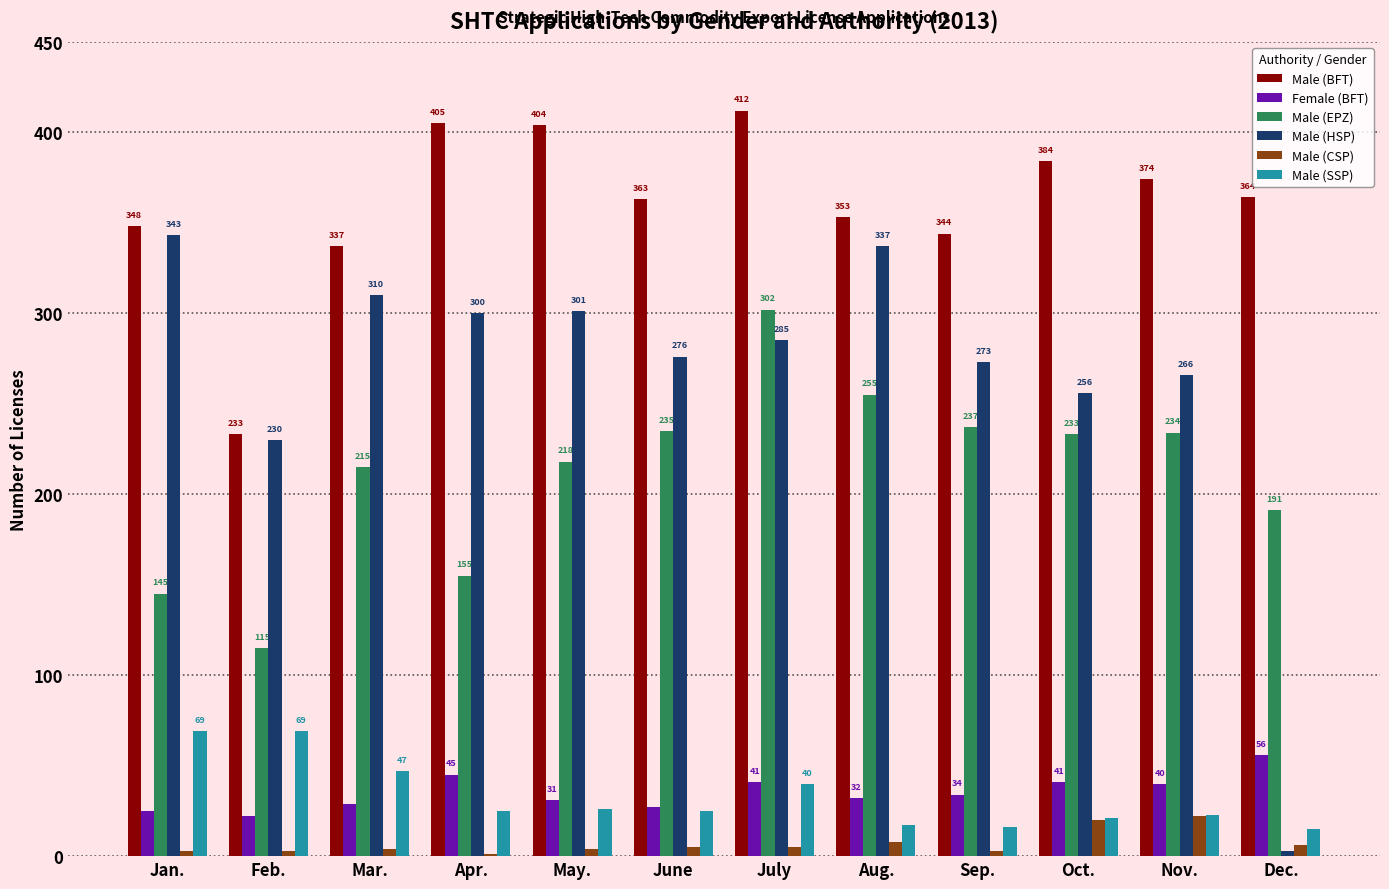

What are all the series names shown in the legend?

Male (BFT), Female (BFT), Male (EPZ), Male (HSP), Male (CSP), Male (SSP)